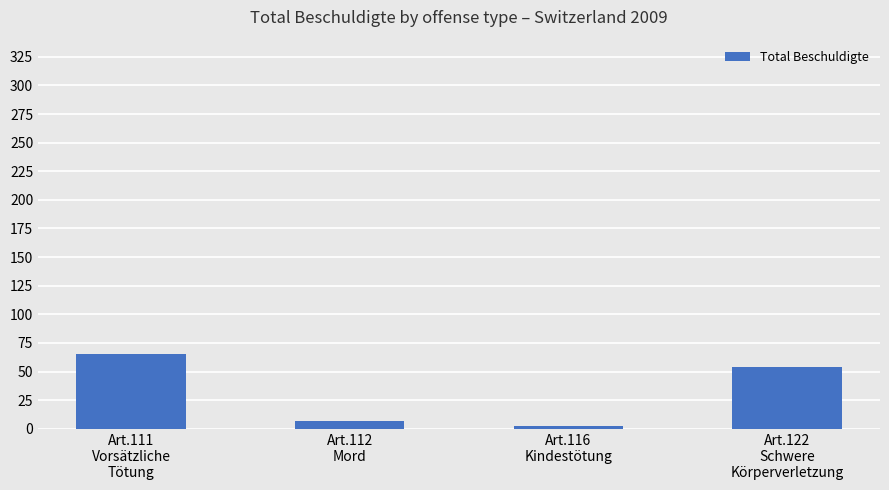

Rank the categories by value from highest to lowest.

Art.111
Vorsätzliche
Tötung, Art.122
Schwere
Körperverletzung, Art.112
Mord, Art.116
Kindestötung